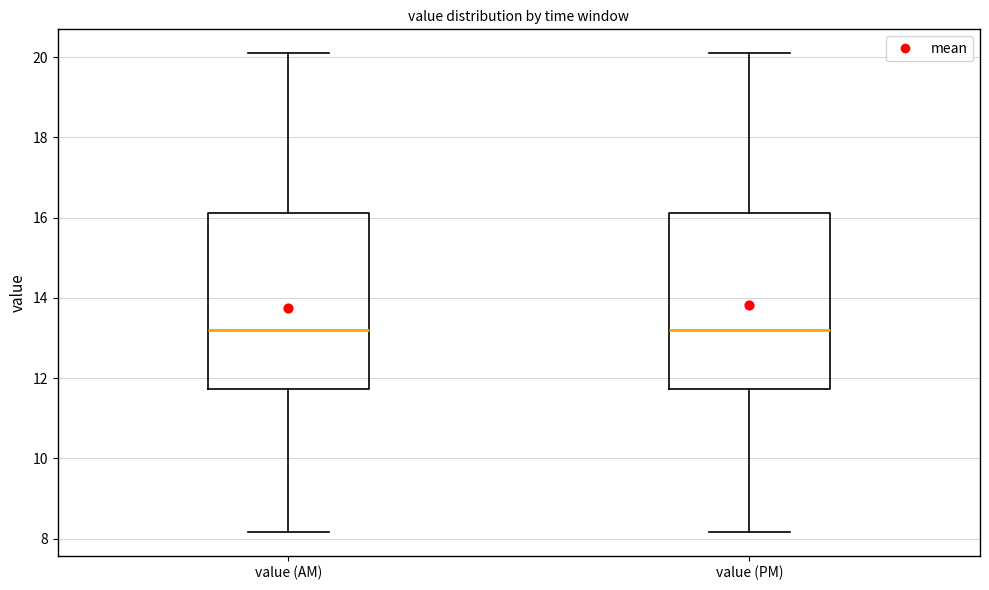

Reading left to right, read every box against the y-axis: the position of its median line, the range the box covers, and the ends of its whiskers. The values are not printed on the chart, so give them approximately, as read against the axis.

value (AM): median 13.2, box 11.8 to 16.2, whiskers 8.2 to 20.2
value (PM): median 13.2, box 11.8 to 16.2, whiskers 8.2 to 20.2